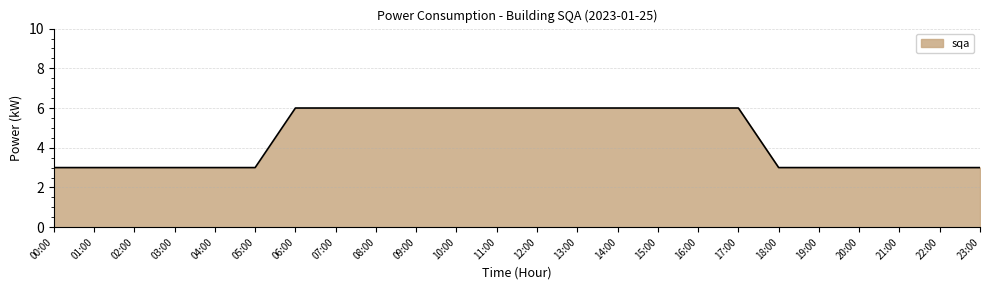

What is the difference between the maximum and minimum values?

3